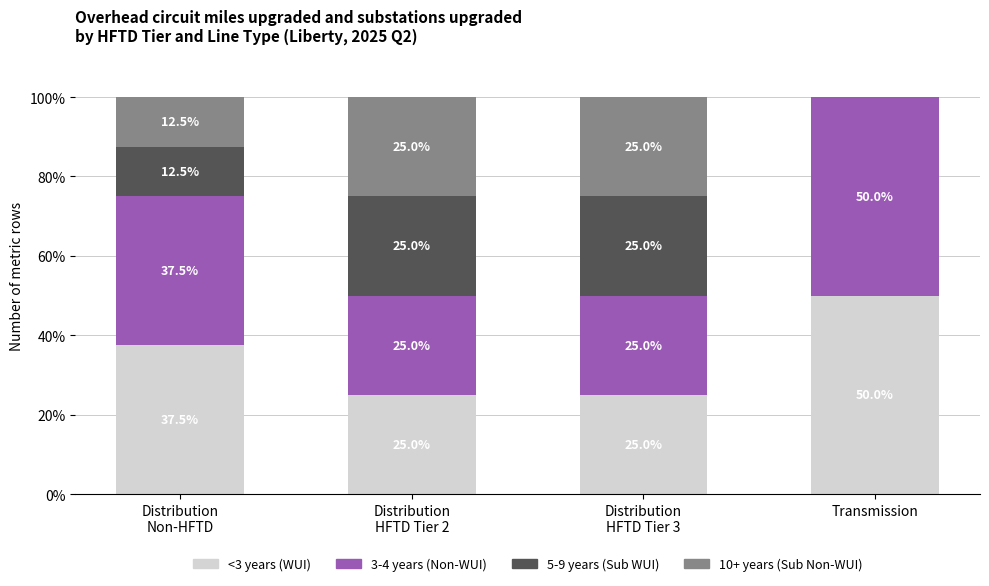

What is the highest value of the <3 years (WUI) series?

50.0